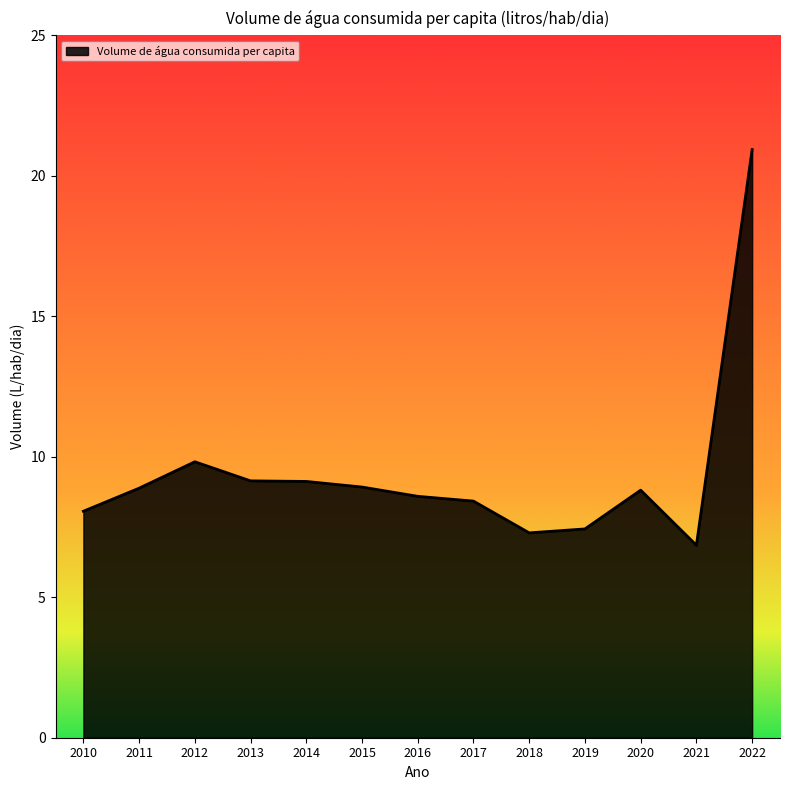

Approximately how many times larger is the value at 2021 compared to 2015?

0.8